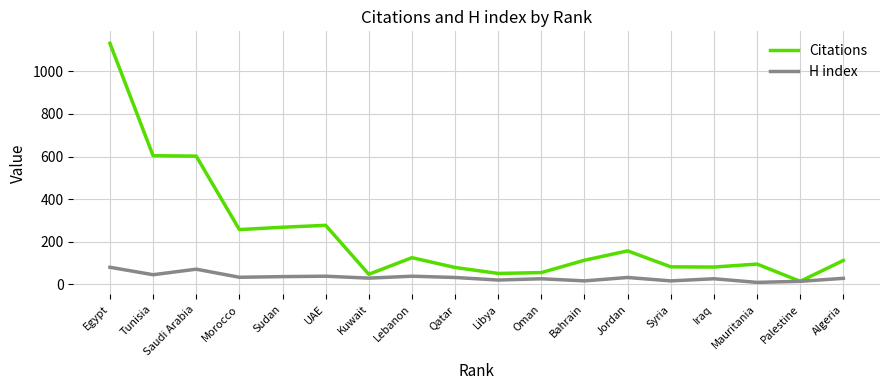

What is the average value of the Citations series?

231